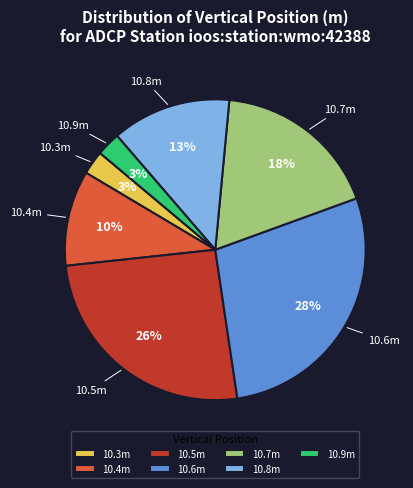

What is the ratio of the value at 10.6m to the value at 10.4m?

2.8